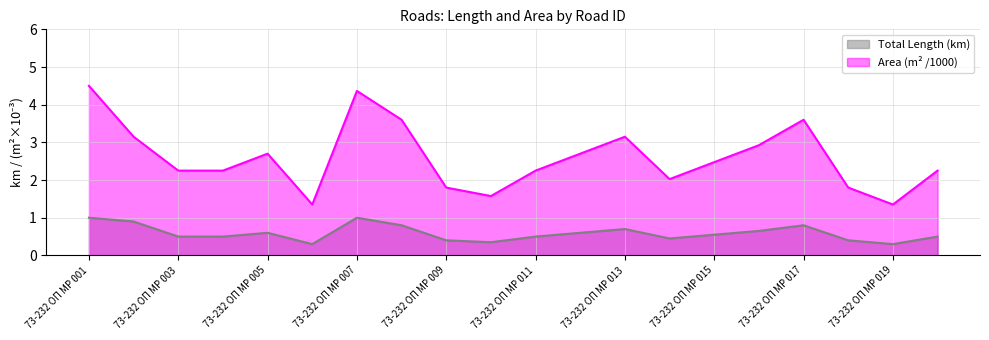

Reading left to right, transcribe all the data shown in this chart.

Total Length (km): 73-232 ОП МР 001=1.0	73-232 ОП МР 002=0.9	73-232 ОП МР 003=0.5	73-232 ОП МР 004=0.5	73-232 ОП МР 005=0.6	73-232 ОП МР 006=0.3	73-232 ОП МР 007=1.0	73-232 ОП МР 008=0.8	73-232 ОП МР 009=0.4	73-232 ОП МР 010=0.3	73-232 ОП МР 011=0.5	73-232 ОП МР 012=0.6	73-232 ОП МР 013=0.7	73-232 ОП МР 014=0.5	73-232 ОП МР 015=0.6	73-232 ОП МР 016=0.7	73-232 ОП МР 017=0.8	73-232 ОП МР 018=0.4	73-232 ОП МР 019=0.3	73-232 ОП МР 020=0.5
Area (m² /1000): 73-232 ОП МР 001=4.5	73-232 ОП МР 002=3.1	73-232 ОП МР 003=2.2	73-232 ОП МР 004=2.2	73-232 ОП МР 005=2.7	73-232 ОП МР 006=1.4	73-232 ОП МР 007=4.4	73-232 ОП МР 008=3.6	73-232 ОП МР 009=1.8	73-232 ОП МР 010=1.6	73-232 ОП МР 011=2.2	73-232 ОП МР 012=2.7	73-232 ОП МР 013=3.1	73-232 ОП МР 014=2.0	73-232 ОП МР 015=2.5	73-232 ОП МР 016=2.9	73-232 ОП МР 017=3.6	73-232 ОП МР 018=1.8	73-232 ОП МР 019=1.4	73-232 ОП МР 020=2.2